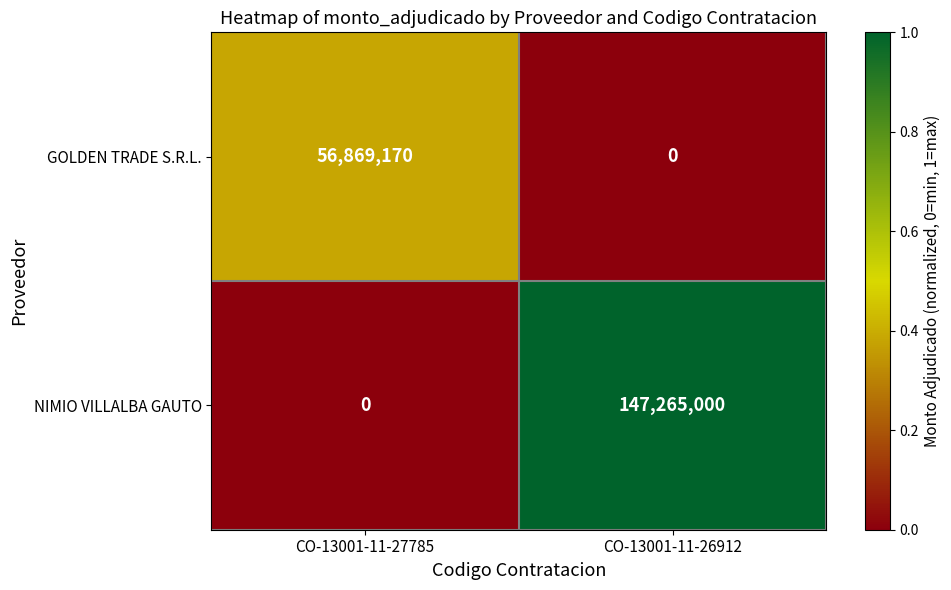

Between CO-13001-11-27785 and CO-13001-11-26912, which series saw the biggest shift?

NIMIO VILLALBA GAUTO